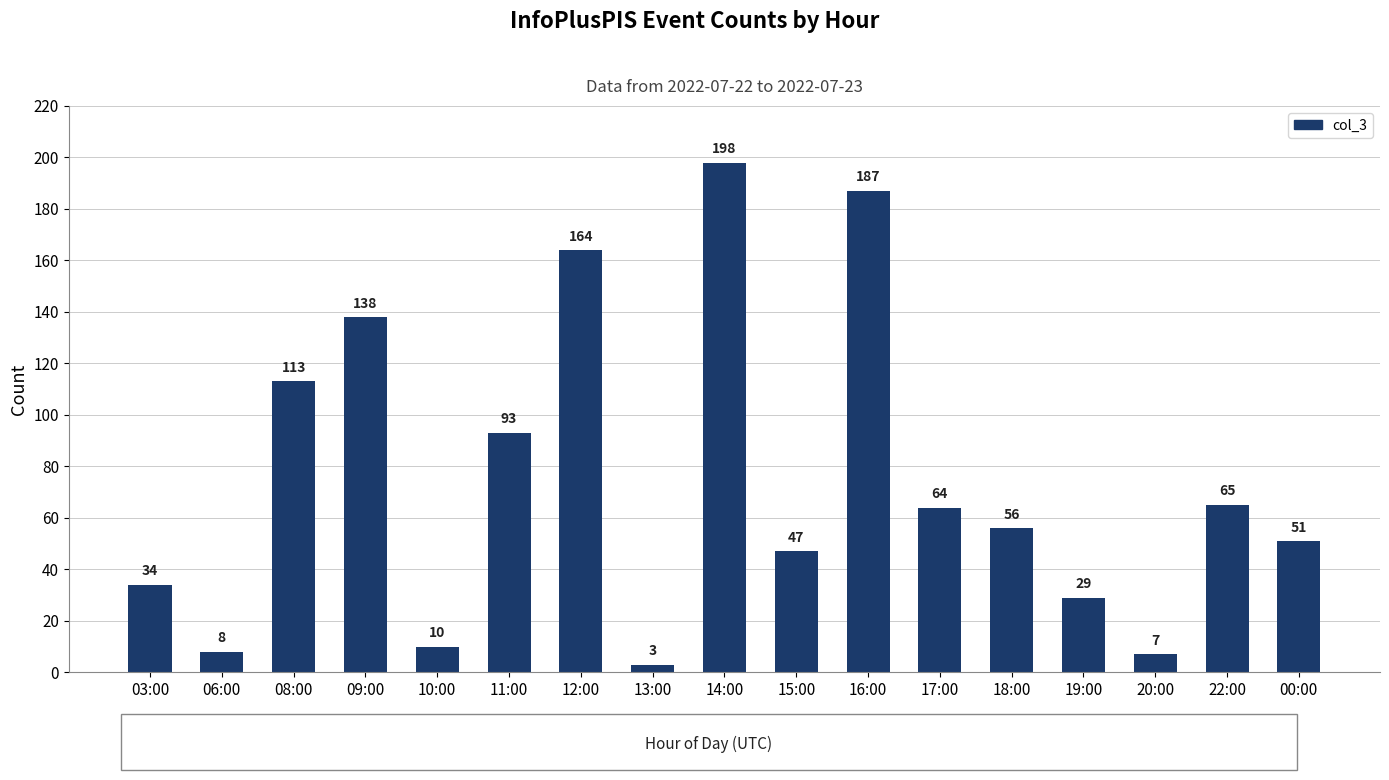

Is it true that the value at 11:00 is 144?

False